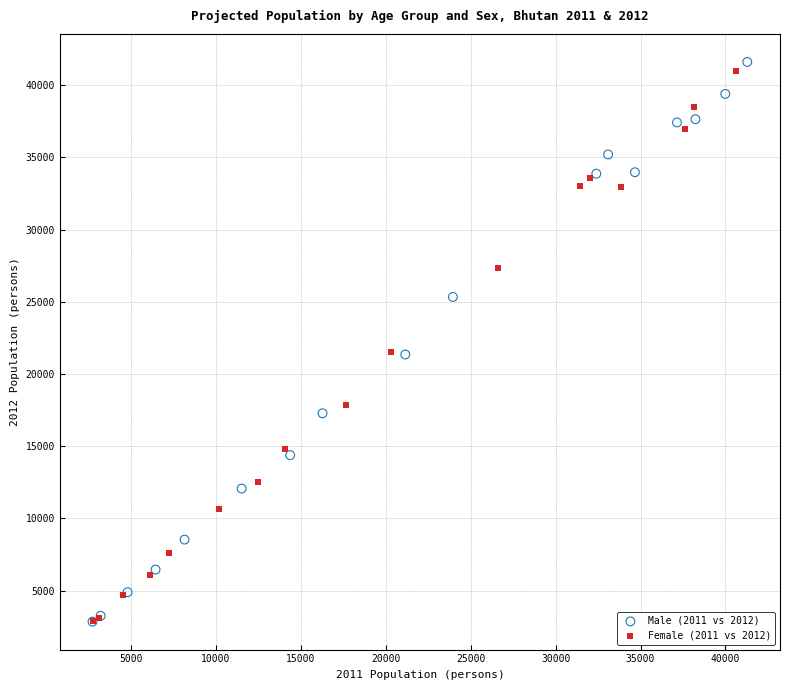

Which series has the largest Y range (max minus min)?

Male (2011 vs 2012)